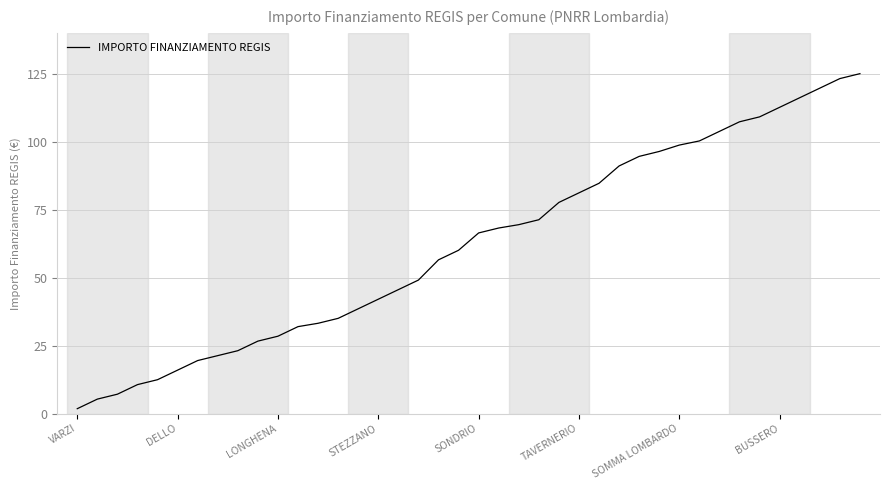

What is the difference between the second highest and minimum values?

121.4